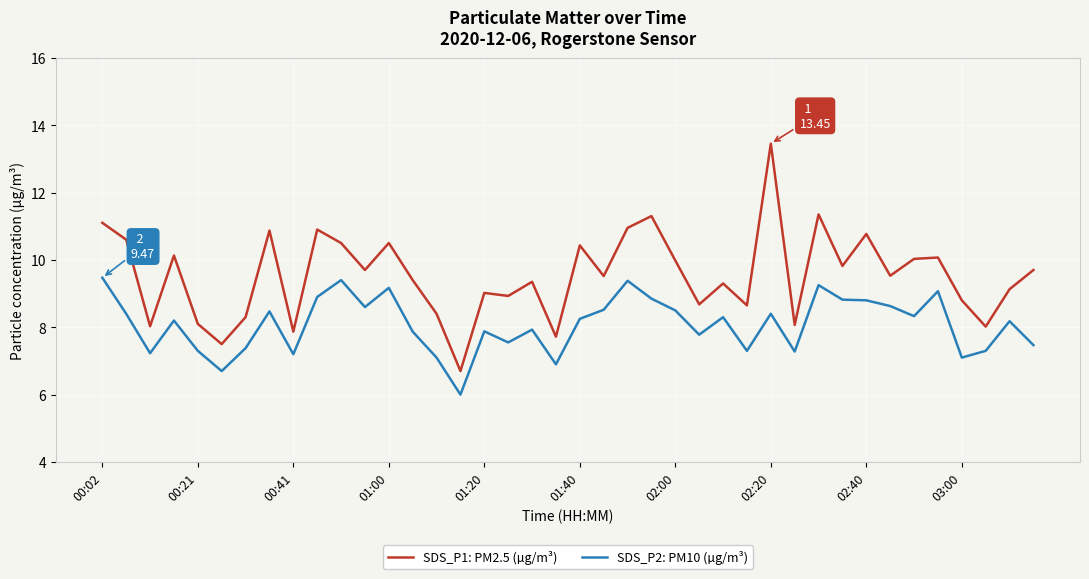

Which series has the largest total across all categories?

SDS_P1: PM2.5 (µg/m³)